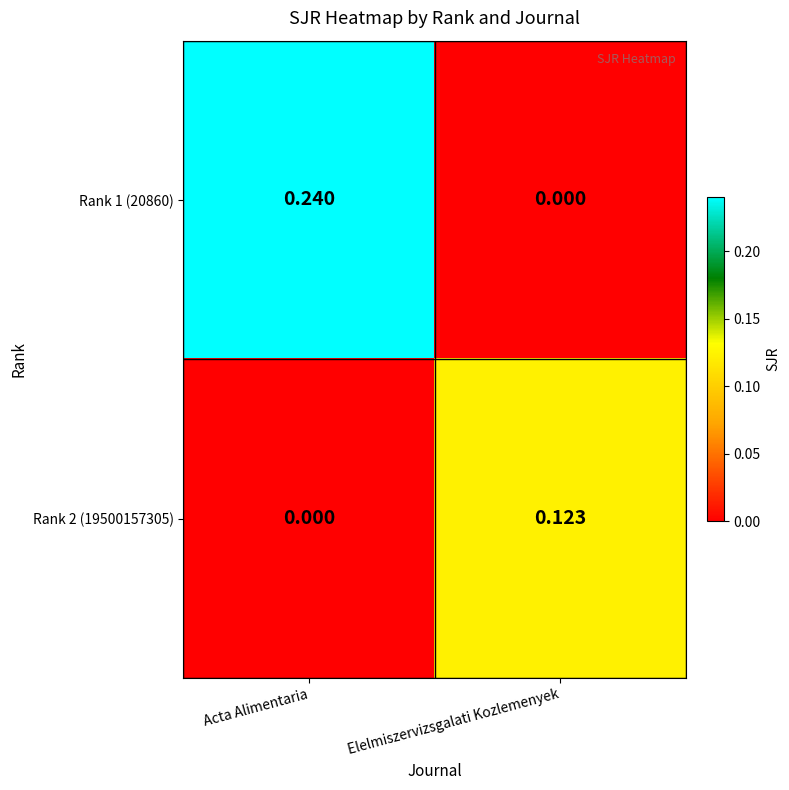

Where is Rank 2 (19500157305) nearest to the value 0?

Acta Alimentaria